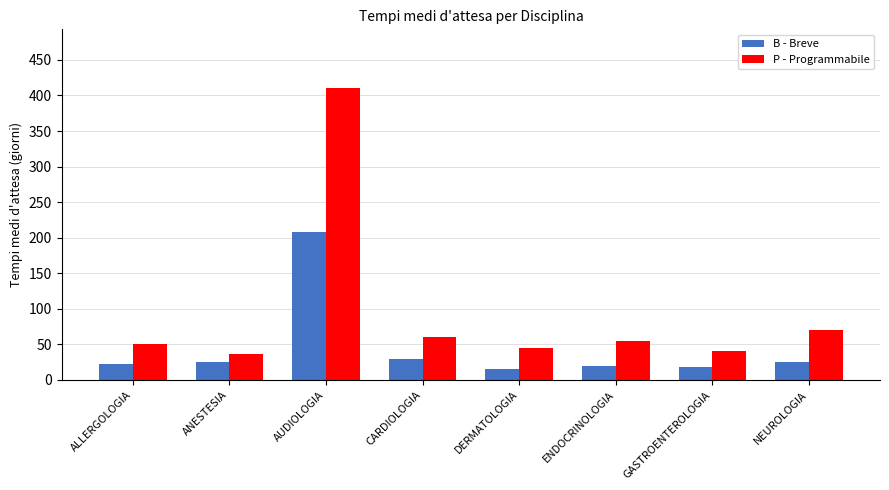

How many bars are there in total?

16